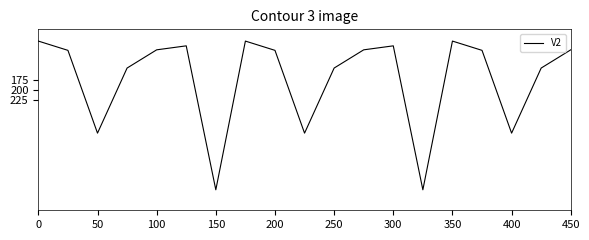

What is the difference between the maximum and minimum values?

369.8